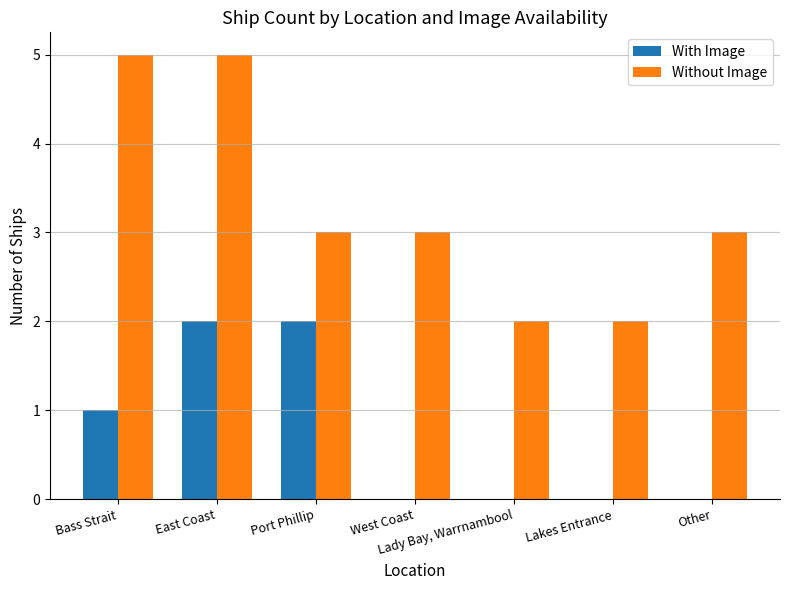

What is the approximate value of Without Image at East Coast?

5